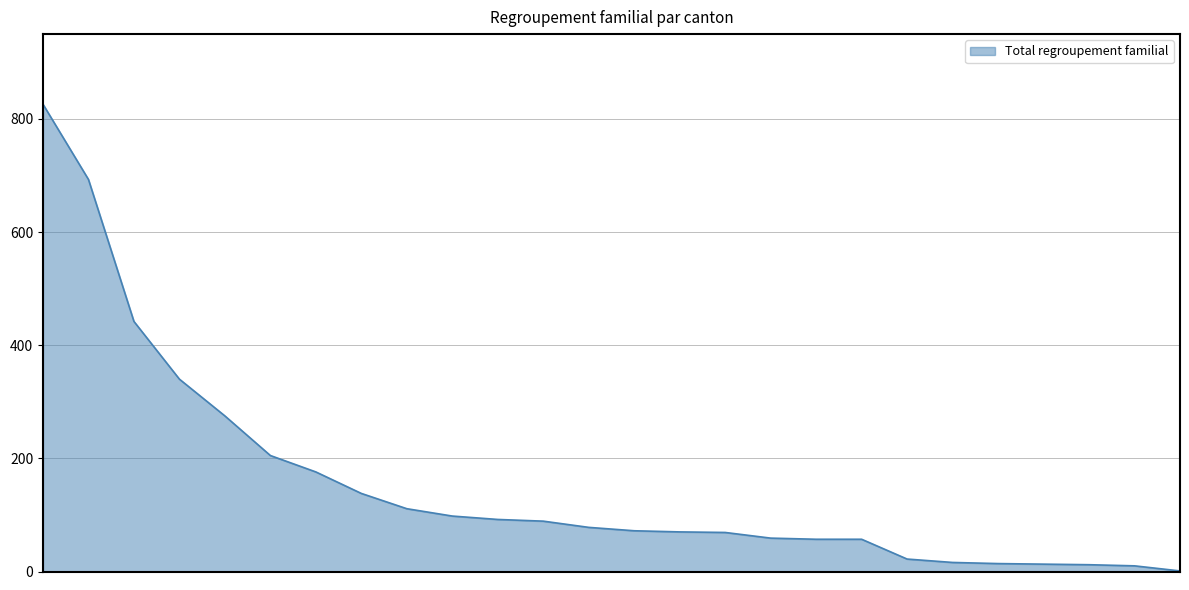

What is the difference between the maximum and minimum values?

825